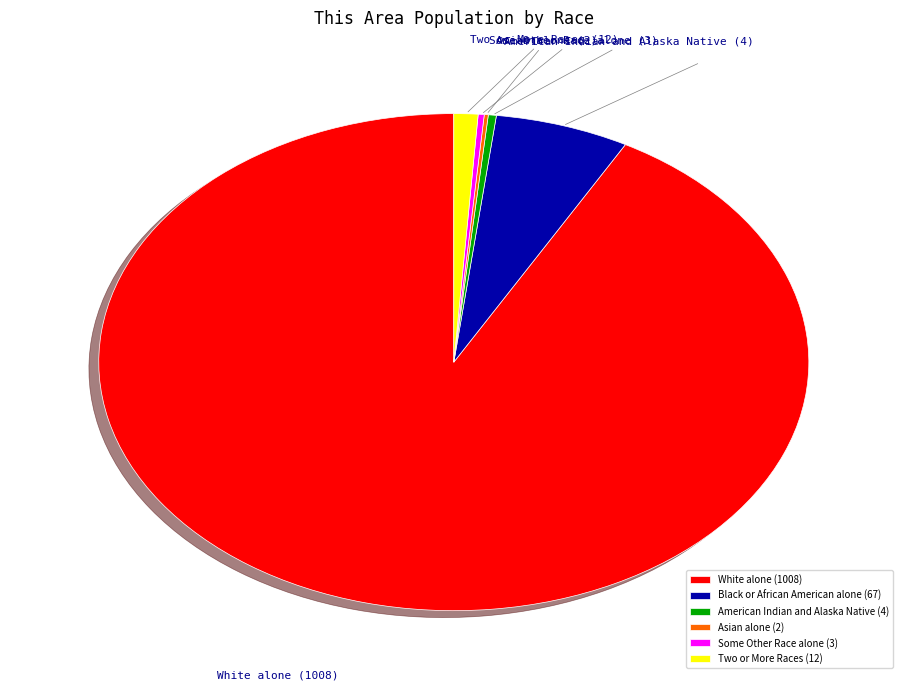

Which category accounts for the majority?

White alone (1008)